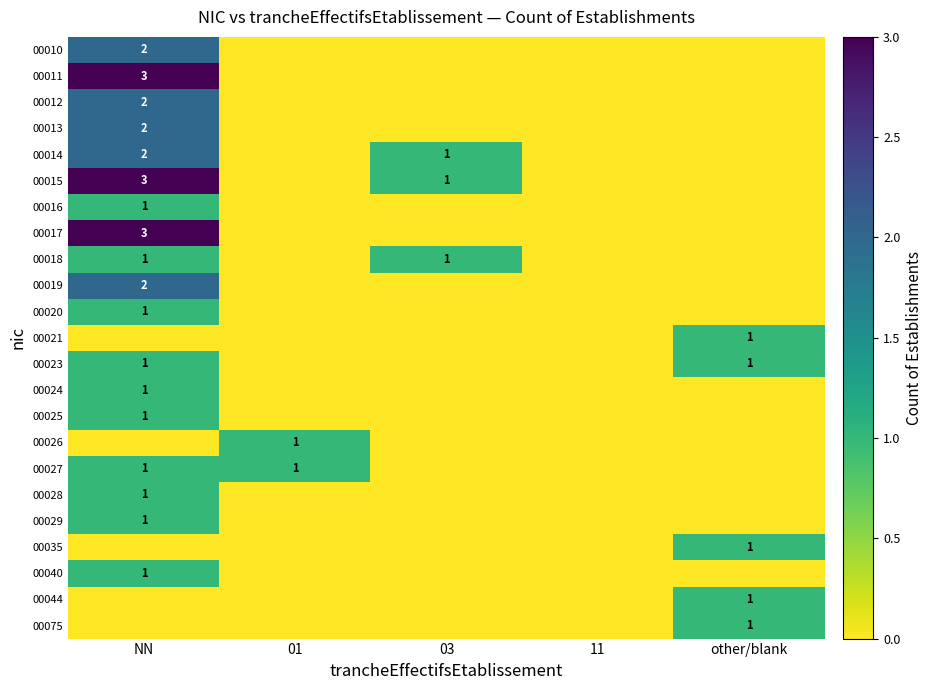

The value of 00025 at NN is 1. True or false?

True